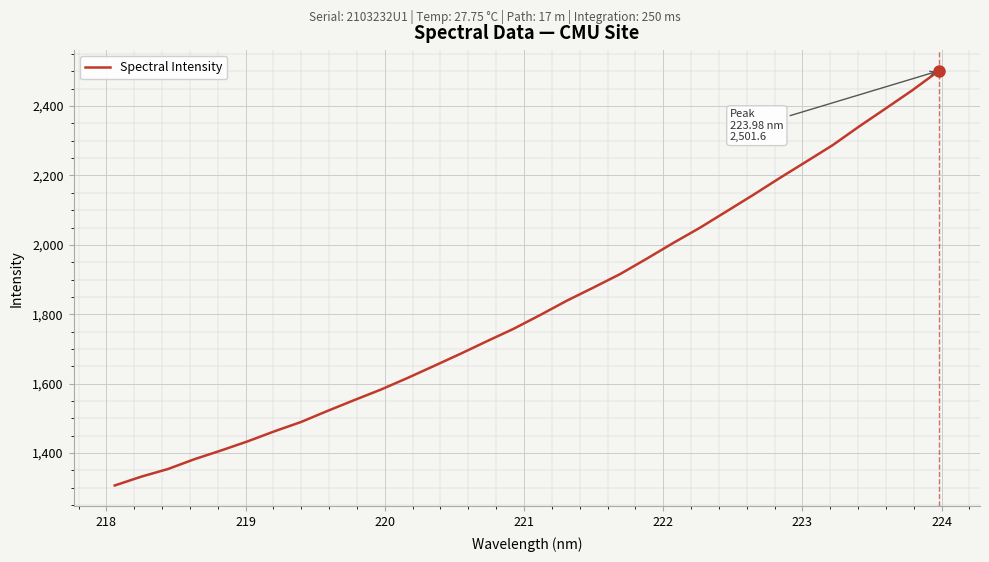

What is the difference between the maximum and minimum values?

1194.8